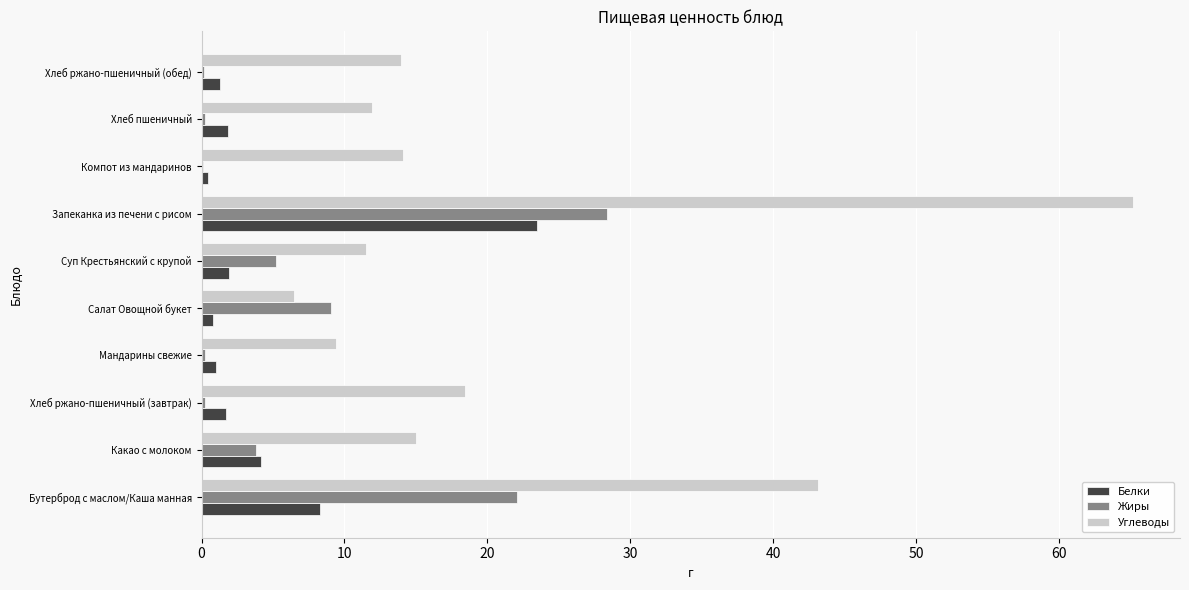

Which series has the widest spread of values?

Углеводы